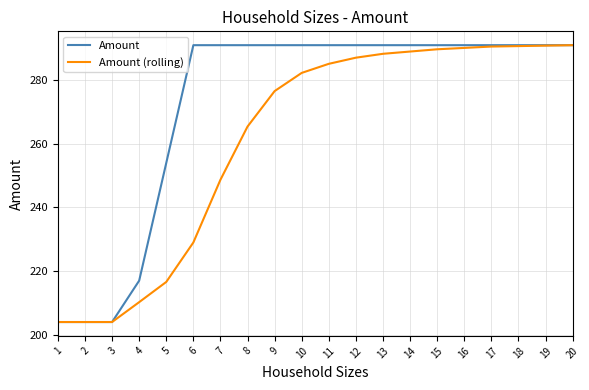

At 11, list the series in order from largest to smallest.

Amount, Amount (rolling)